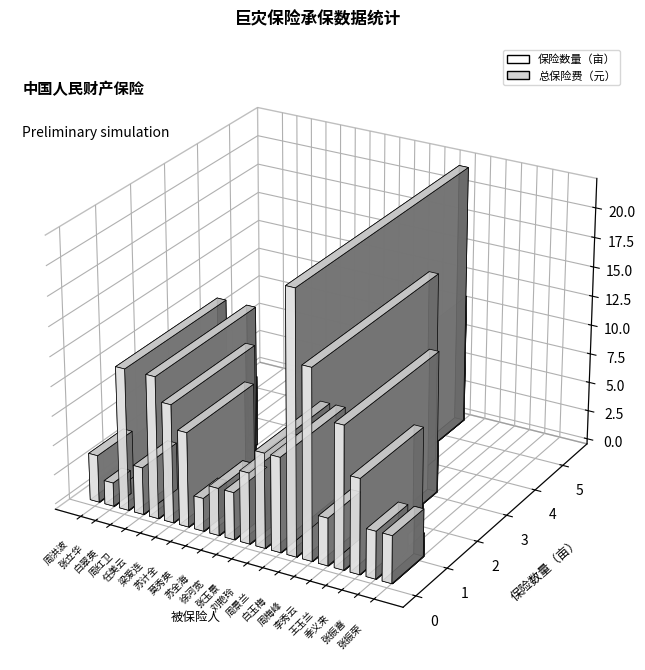

The 总保险费（元） series shows 4.0 at 李秀云. True or false?

True